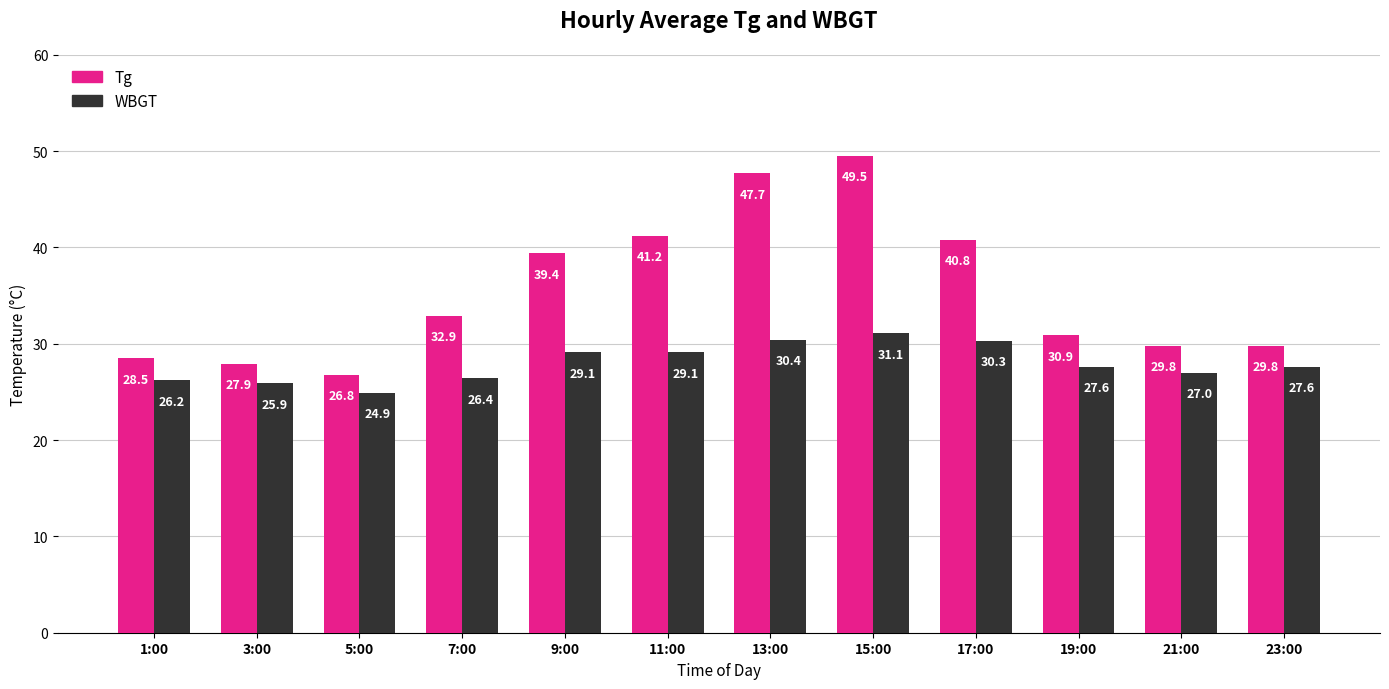

List the series in order of their overall mean, highest first.

Tg, WBGT